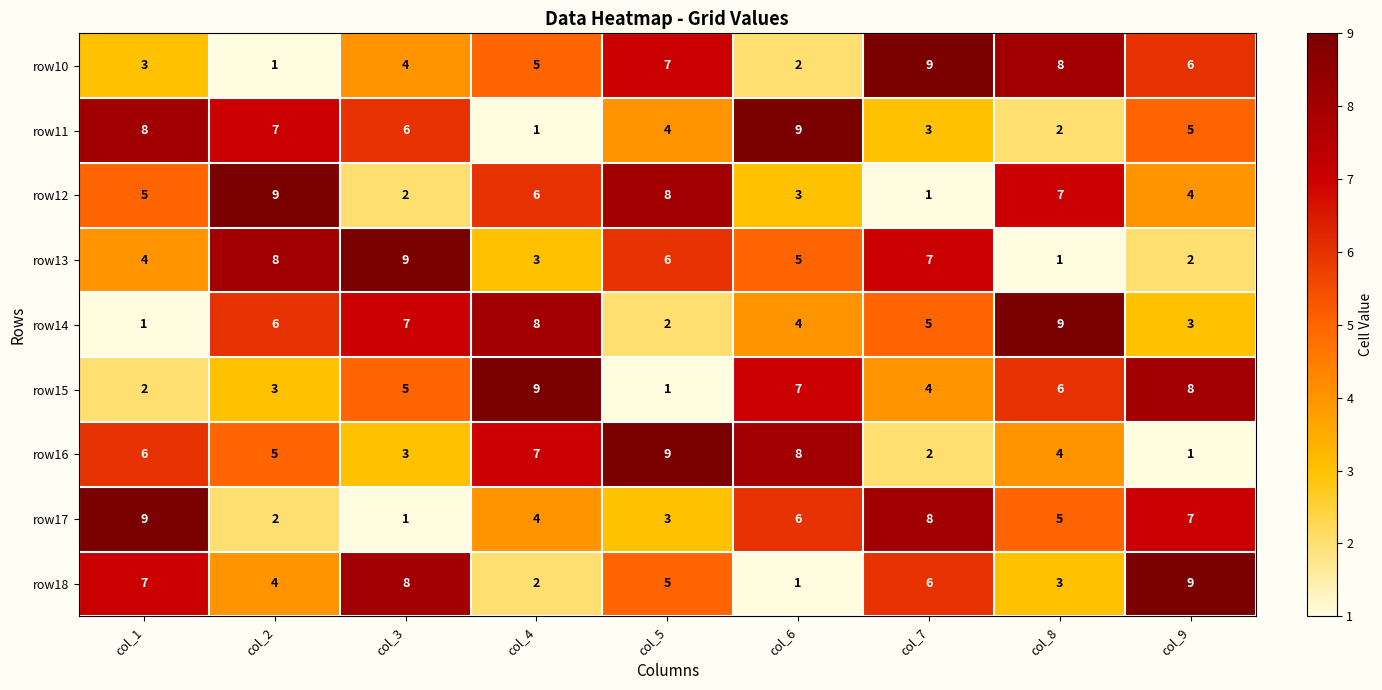

What is the total value across all series at col_5?

45